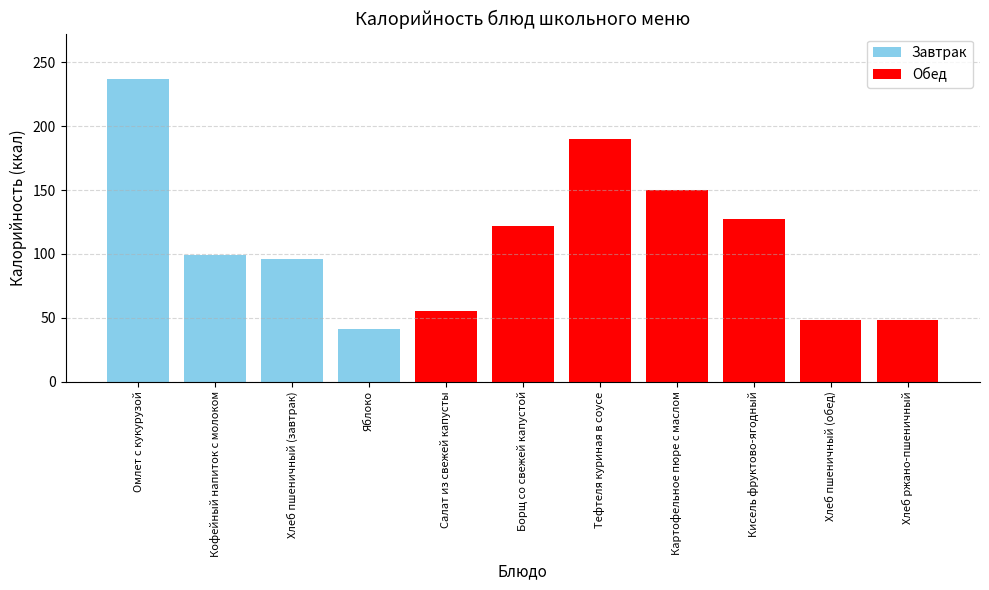

What is the sum of the values at Кисель фруктово-ягодный and Омлет с кукурузой?

364